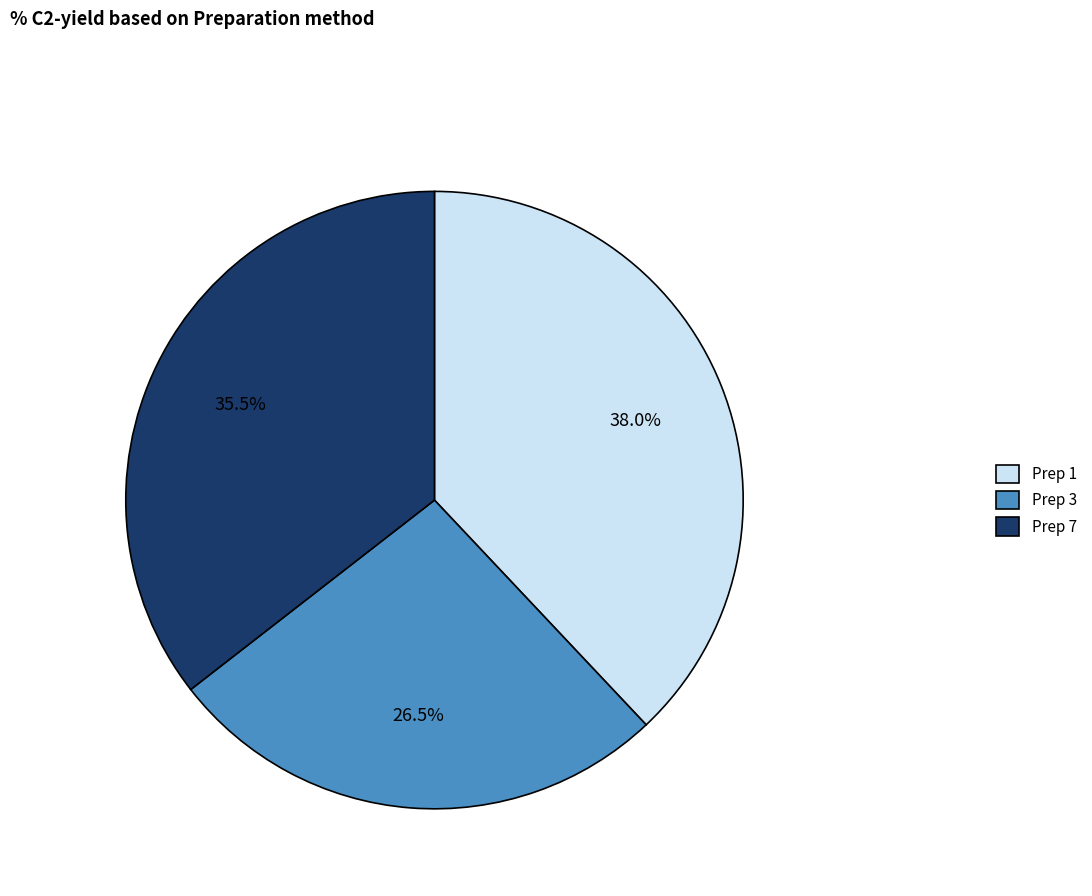

Does any single category account for the majority?

No